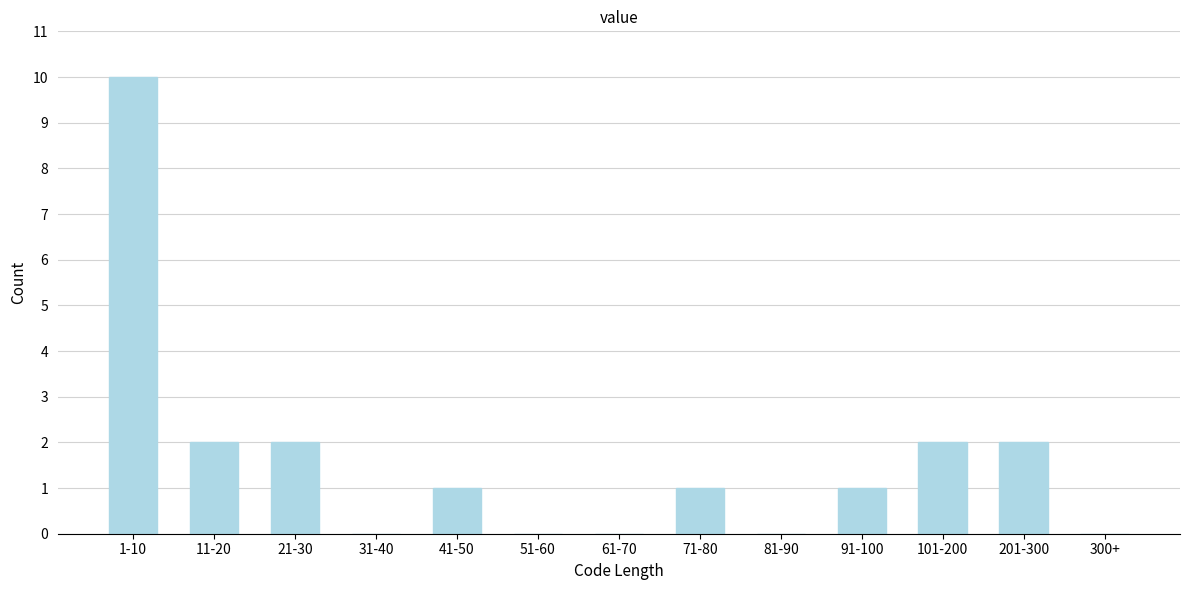

Reading left to right, list all the values displayed in this chart.

1-10=10	11-20=2	21-30=2	31-40=0	41-50=1	51-60=0	61-70=0	71-80=1	81-90=0	91-100=1	101-200=2	201-300=2	300+=0